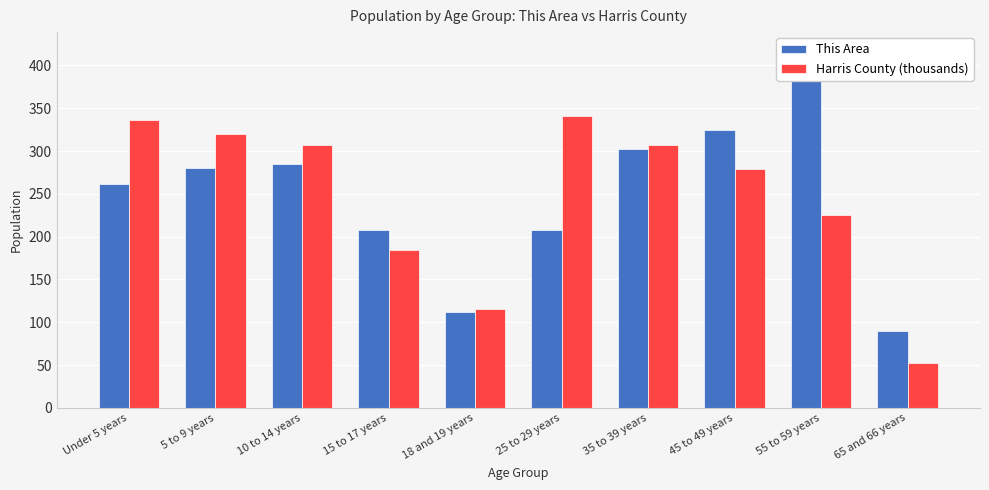

Between 55 to 59 years and 65 and 66 years, which series saw the biggest shift?

This Area